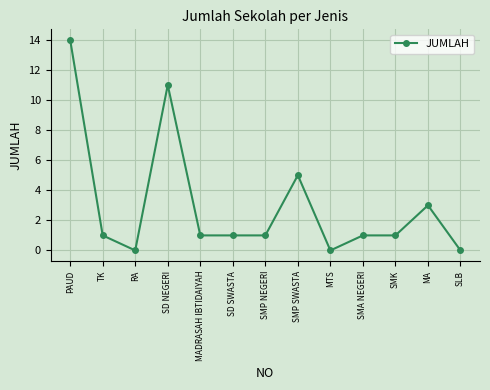

Where is the first local minimum?

RA